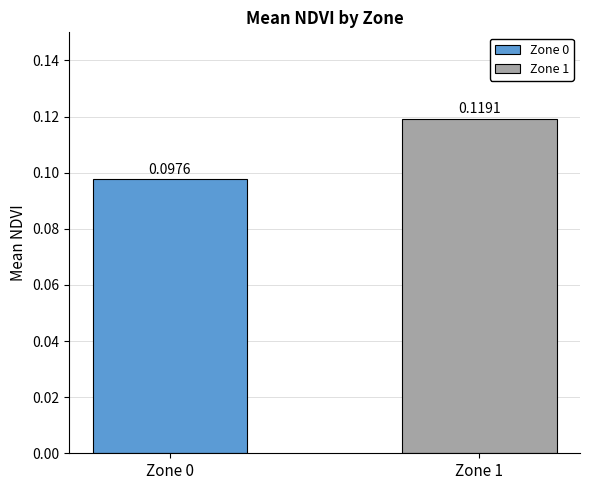

Rank the categories by value from highest to lowest.

Zone 1, Zone 0